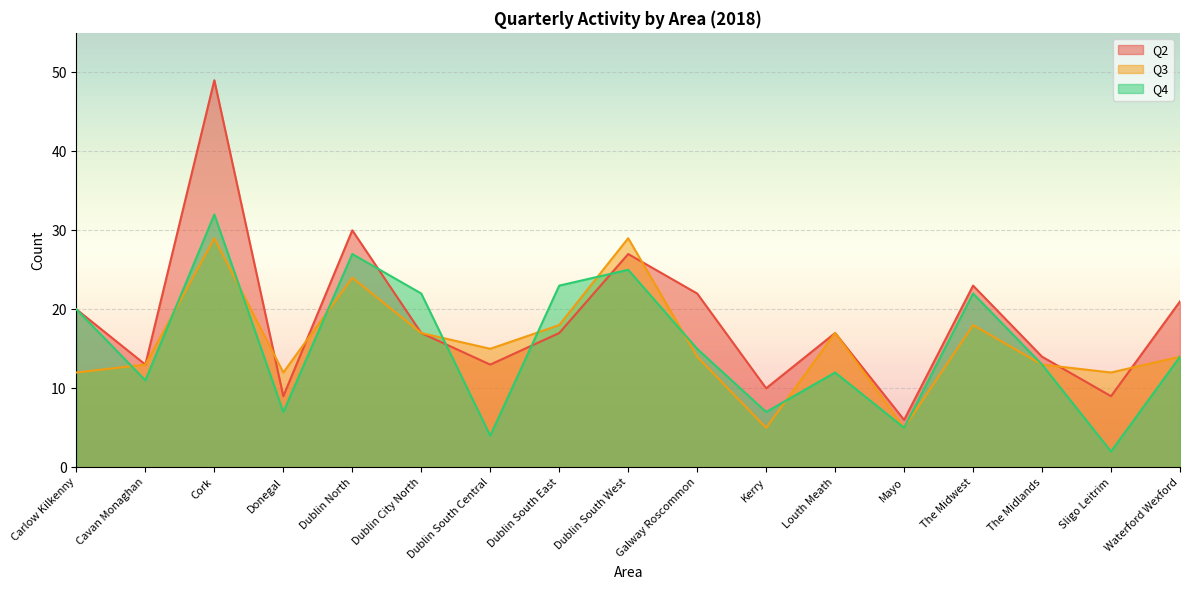

What is the total value across all series at The Midwest?

63